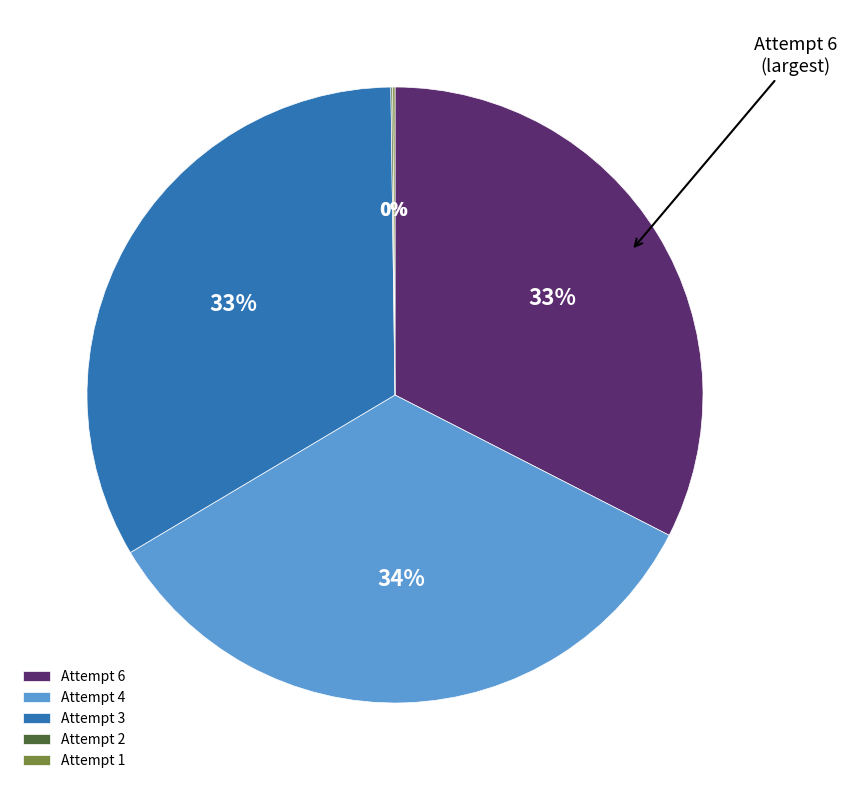

Which slice is the largest?

Attempt 4